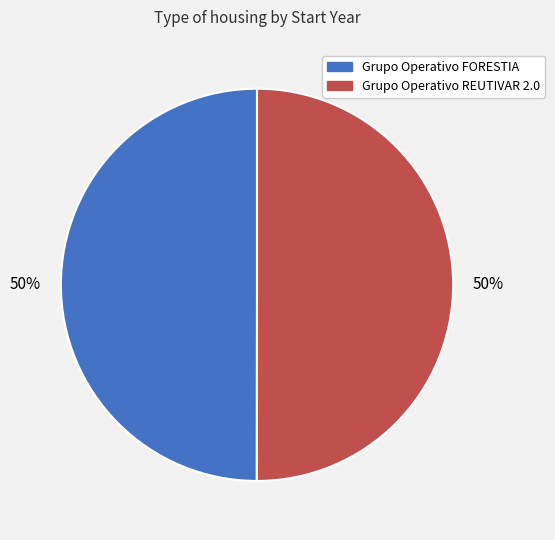

To the nearest percent, what portion does Grupo Operativo FORESTIA represent?

50%